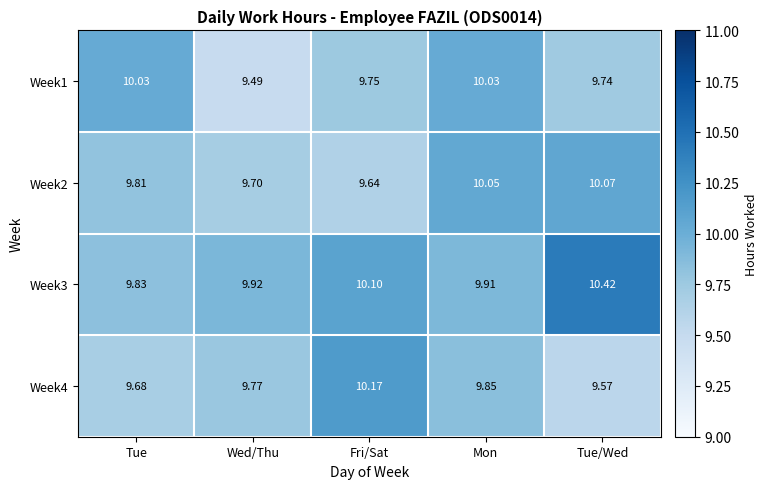

At which label is Week4 closest to 9?

Tue/Wed